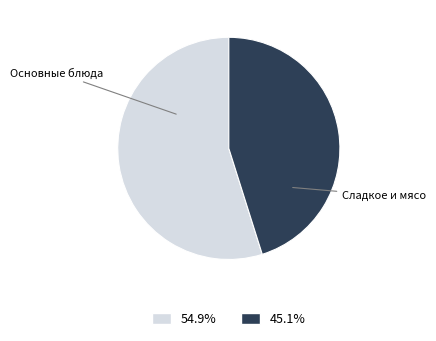

Is there a majority slice in this chart?

Yes